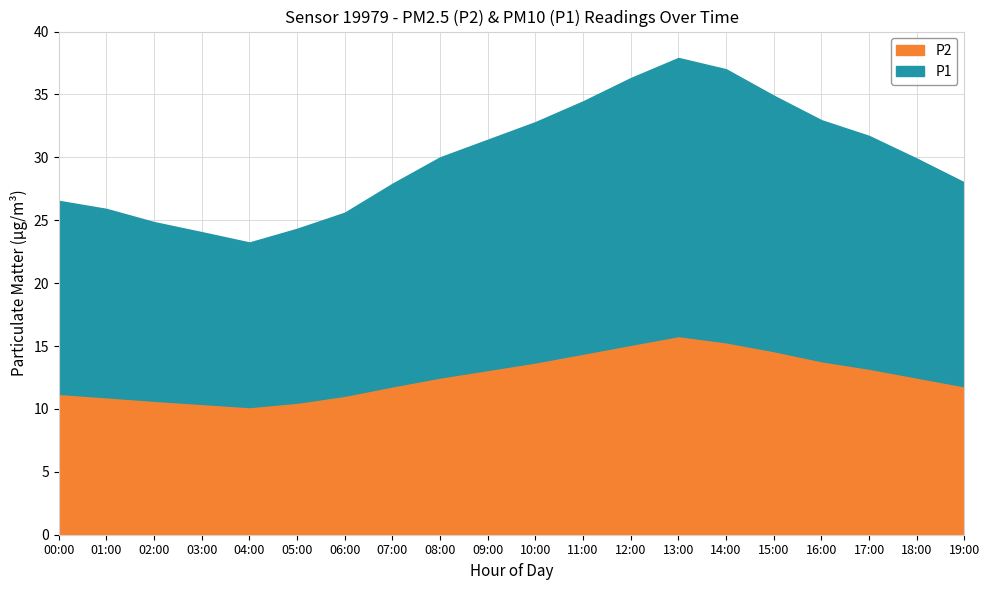

Which category has the highest value in the P2 series?

13:00